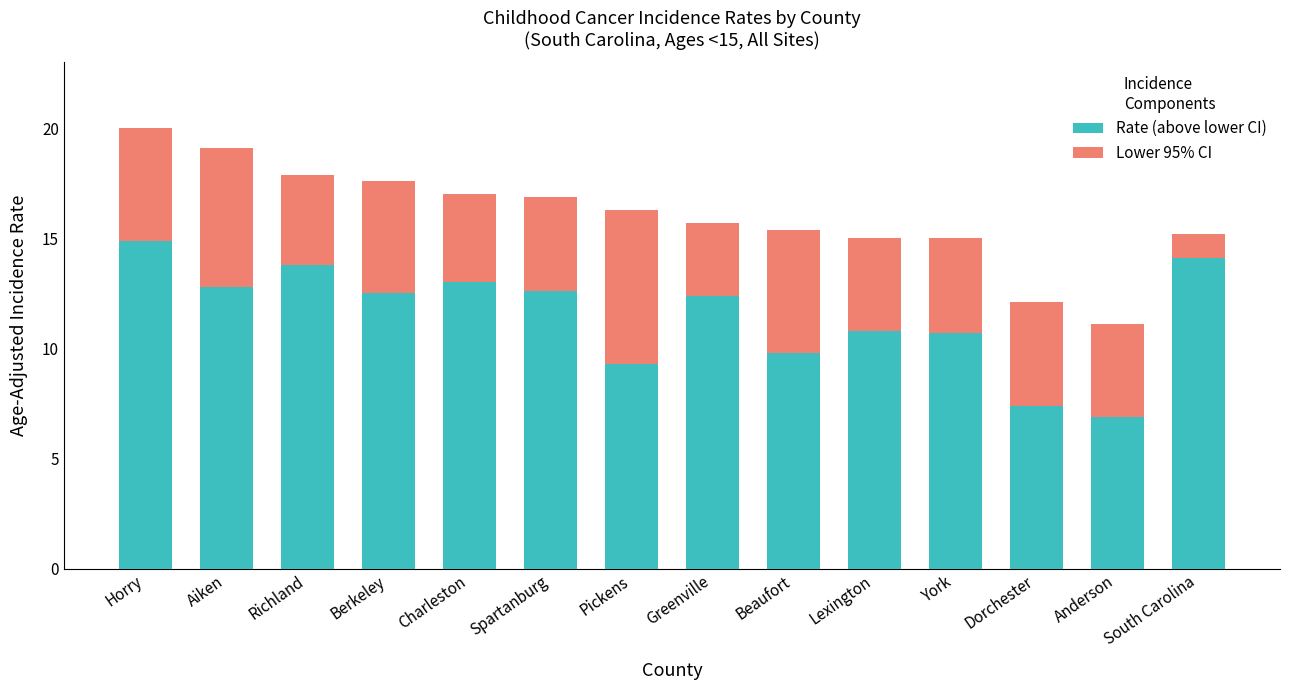

What is the total value across all series at Charleston?

17.0